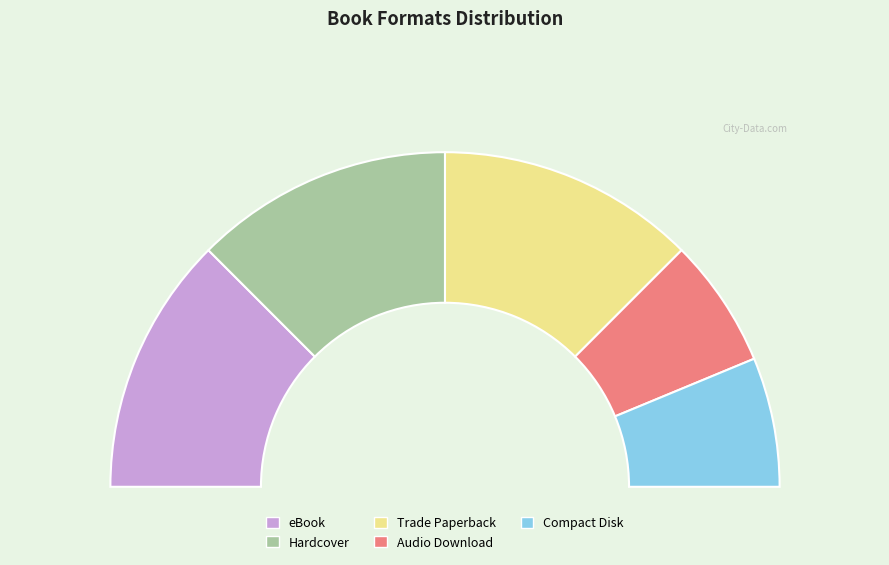

Approximately how many times larger is the value at Trade Paperback compared to Audio Download?

2.0